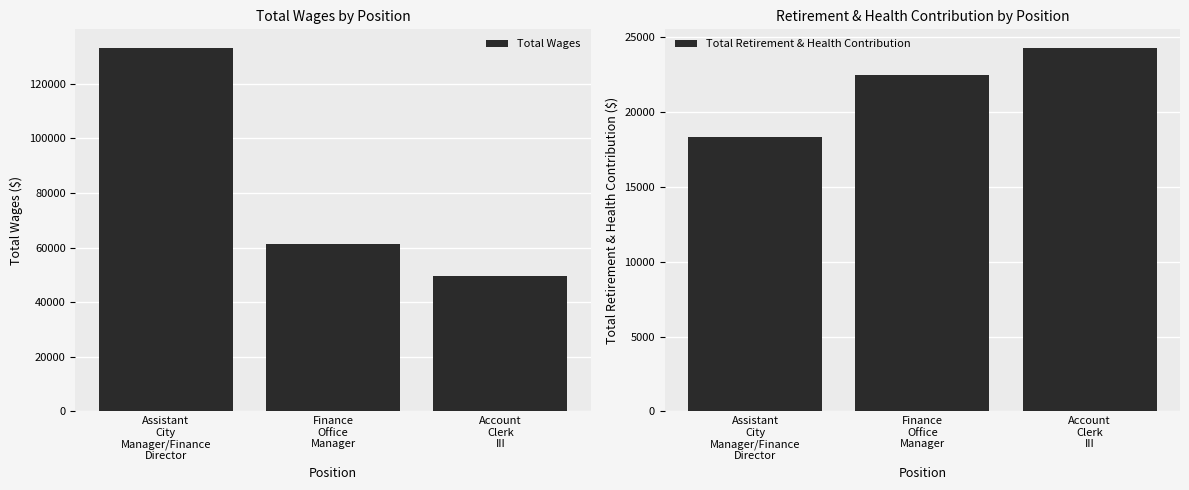

What are all the series names shown in the legend?

Total Wages, Total Retirement & Health Contribution